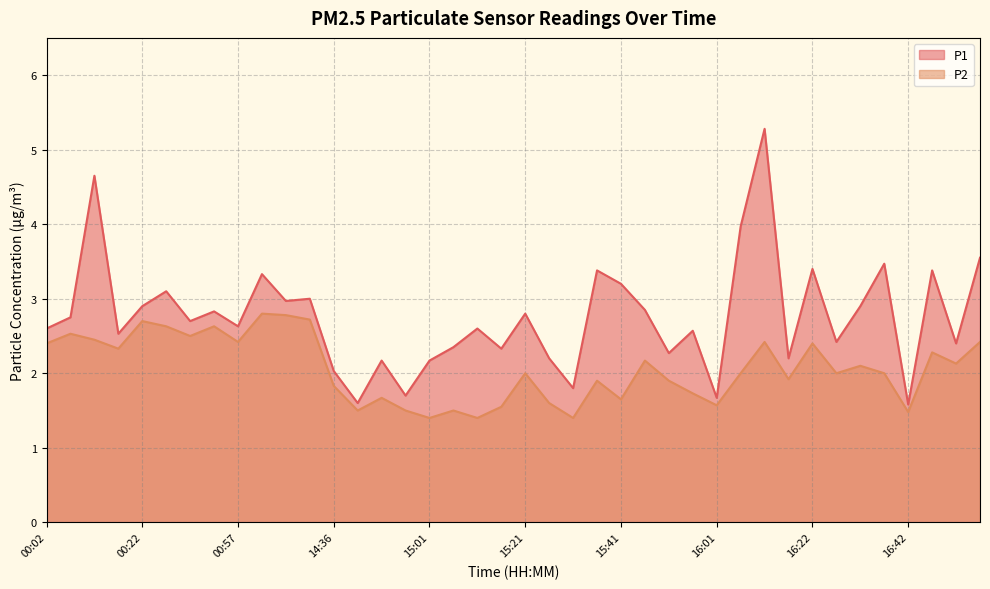

What is the lowest value of the P2 series?

1.4